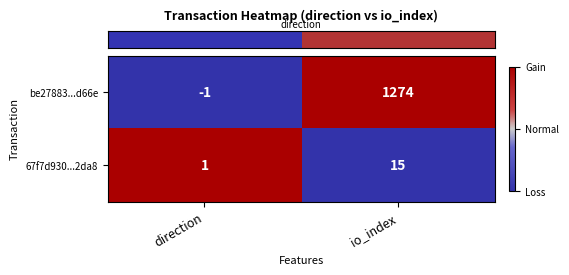

Reading left to right, list all the values displayed in this chart.

be27883...d66e: direction=-1	io_index=1274
67f7d930...2da8: direction=1	io_index=15